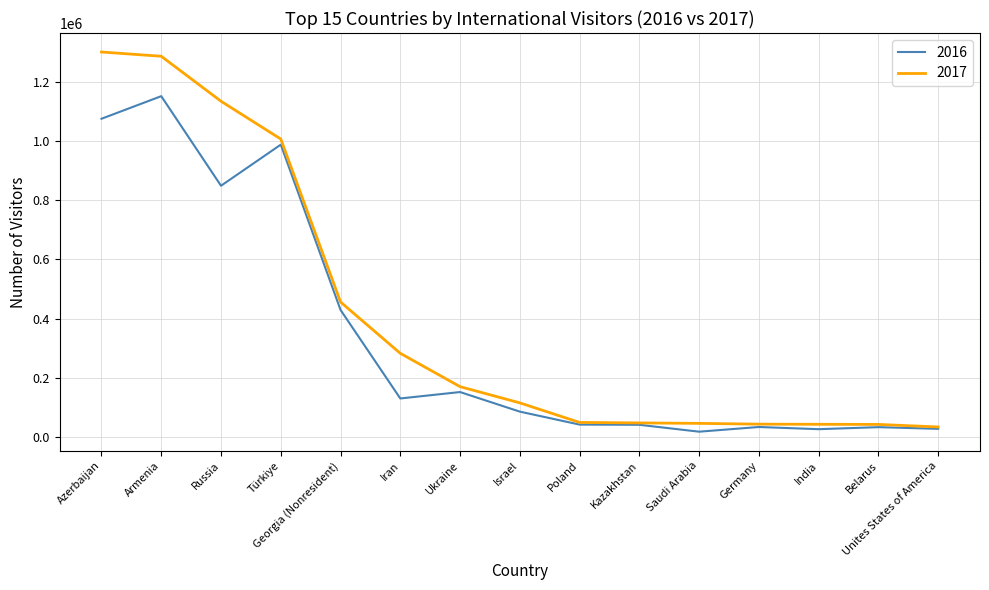

What is the approximate value of 2017 at Russia, to the nearest 50?

1135050